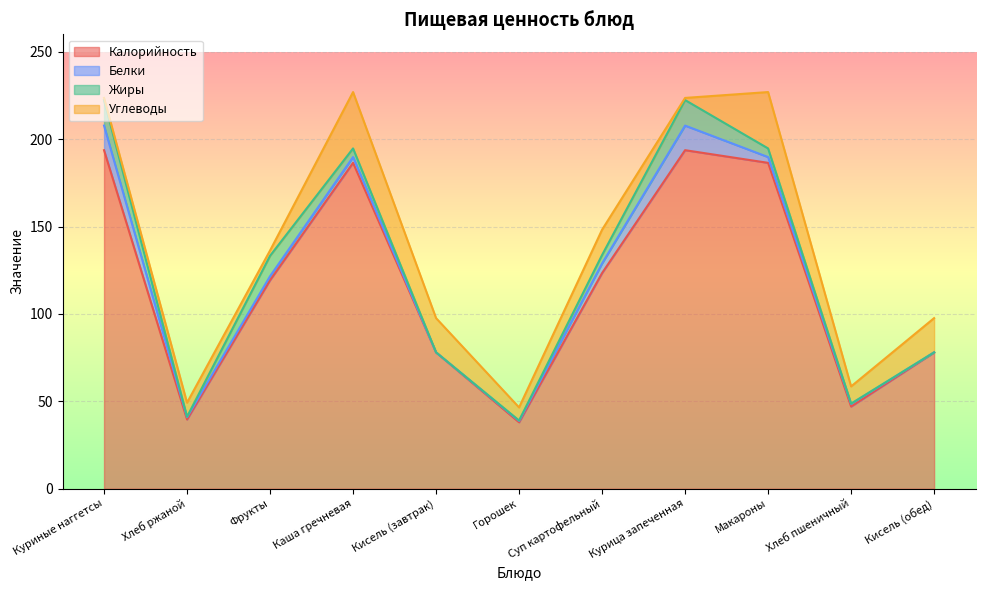

How many interior local valleys does the Белки series have?

2